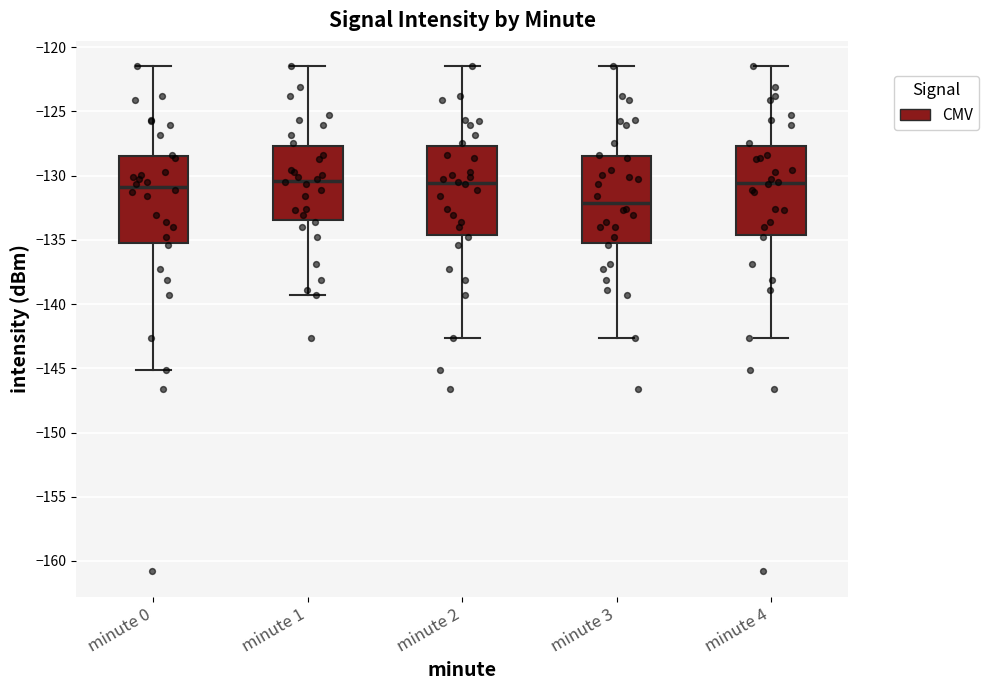

Reading left to right, transcribe this box plot: for each box, give where its median line is, the range the box spans, and where its two whiskers end, as read against the y-axis. The values are not printed on the chart, so give them approximately, as read against the axis.

minute 0: median -131.0, box -135.5 to -128.5, whiskers -145.0 to -121.5
minute 1: median -130.5, box -133.5 to -127.5, whiskers -139.5 to -121.5
minute 2: median -130.5, box -134.5 to -127.5, whiskers -142.5 to -121.5
minute 3: median -132.0, box -135.5 to -128.5, whiskers -142.5 to -121.5
minute 4: median -130.5, box -134.5 to -127.5, whiskers -142.5 to -121.5